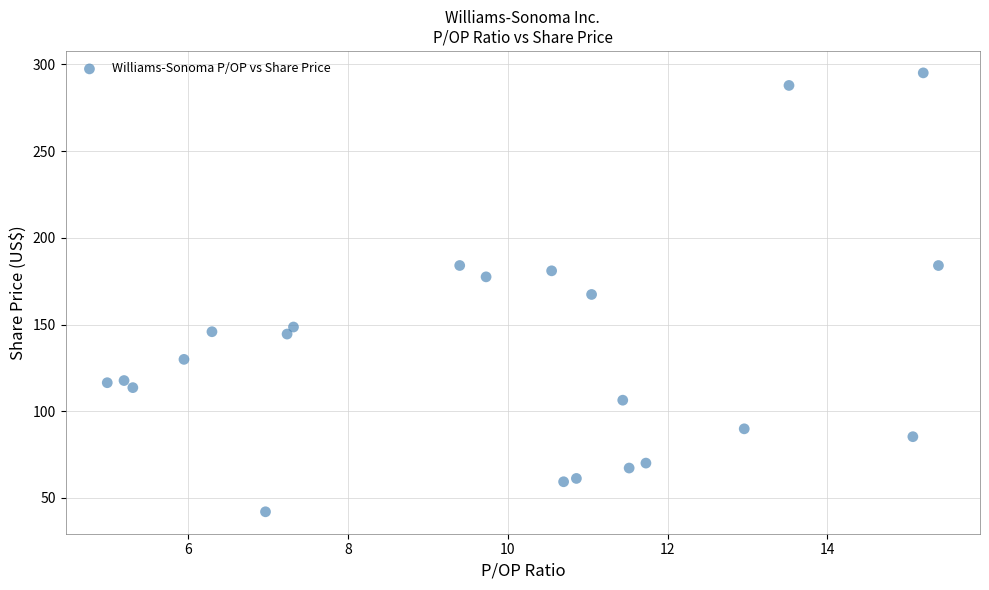

What is the range of Y values (max minus min)?

253.0